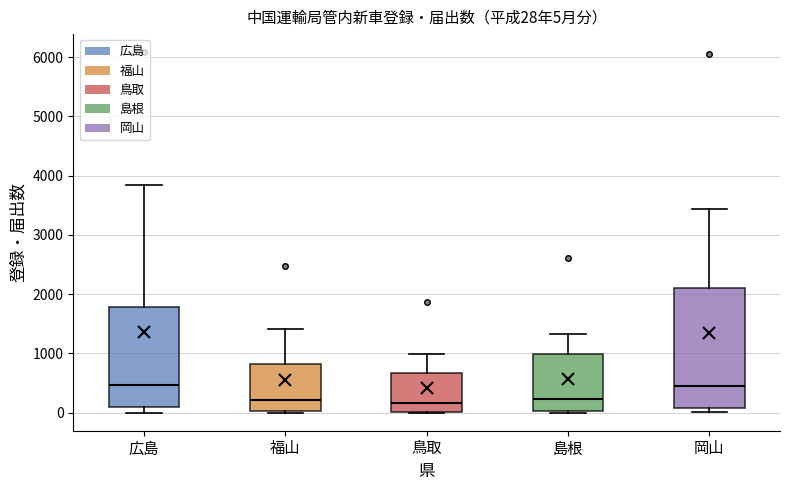

Which box is the tallest, from its lower edge to its upper edge?

岡山